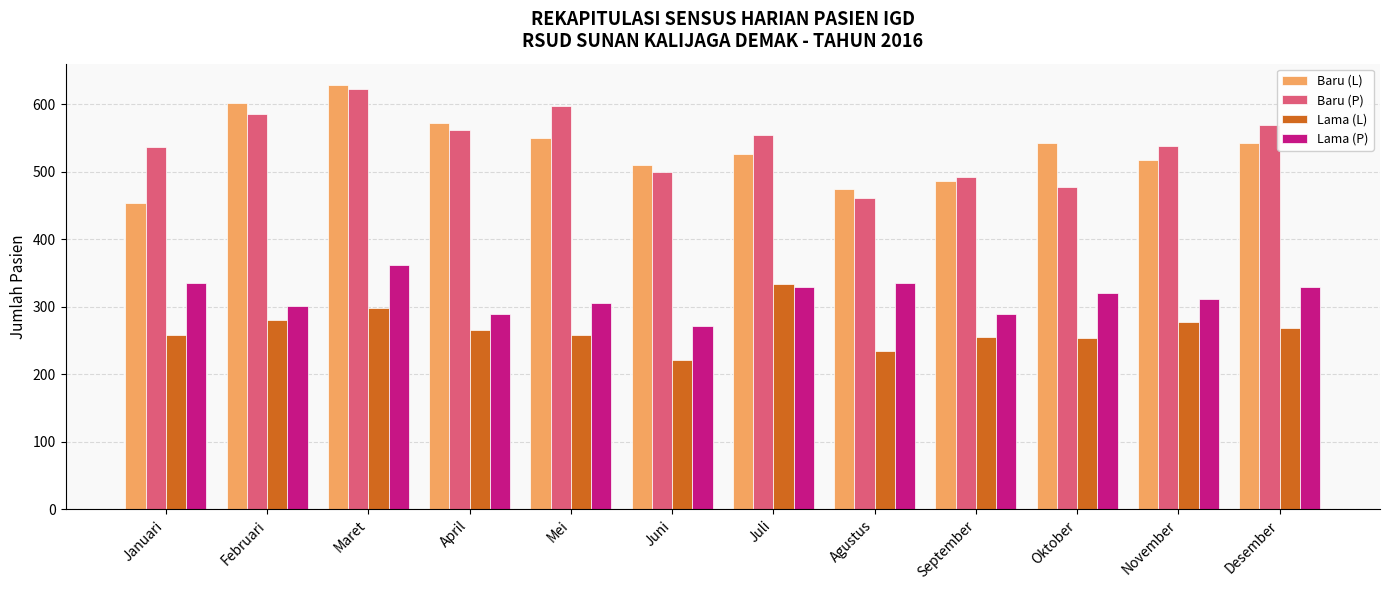

What are all the series names shown in the legend?

Baru (L), Baru (P), Lama (L), Lama (P)